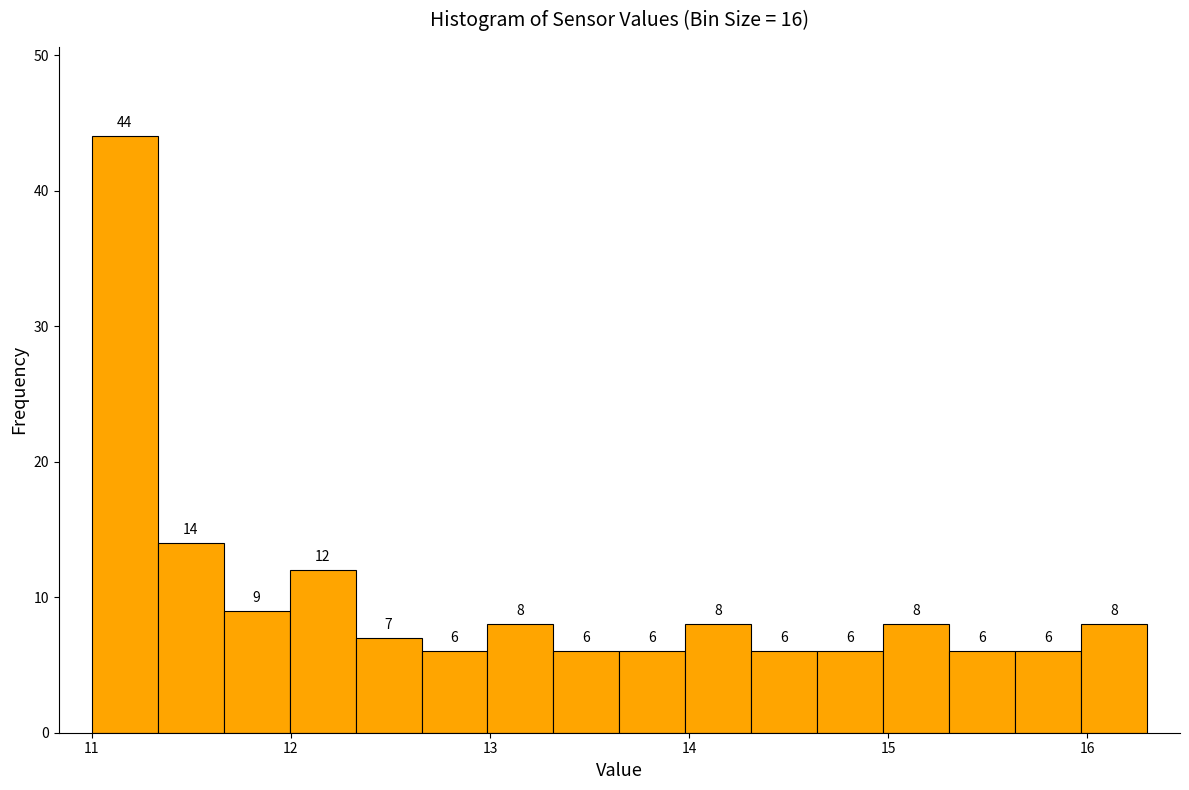

Around what value on the x-axis is the tallest bar? Give the approximate position of its centre, as read against the axis.

11.2